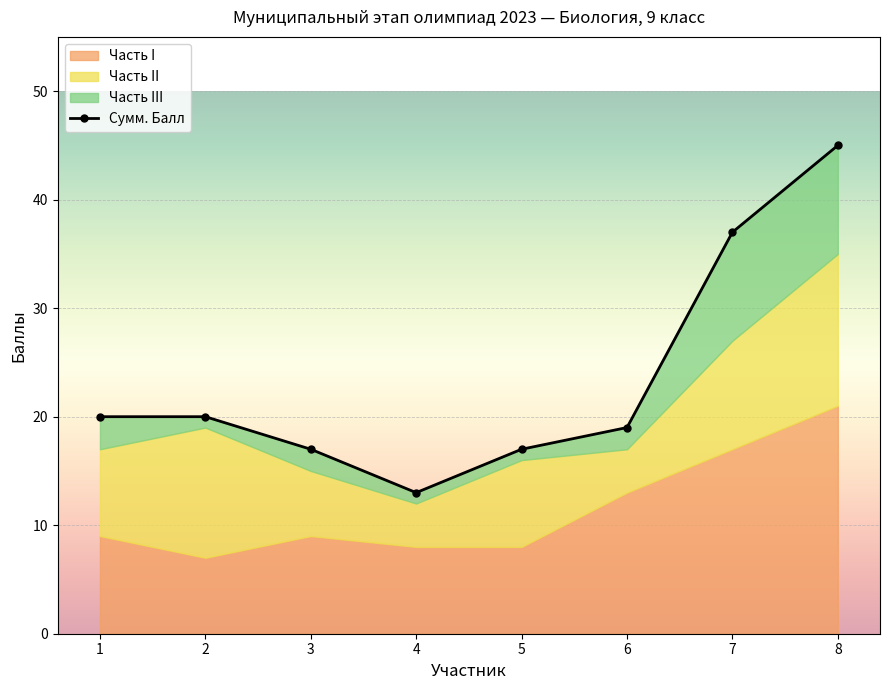

True or false: the data shows 17 at 3.

True